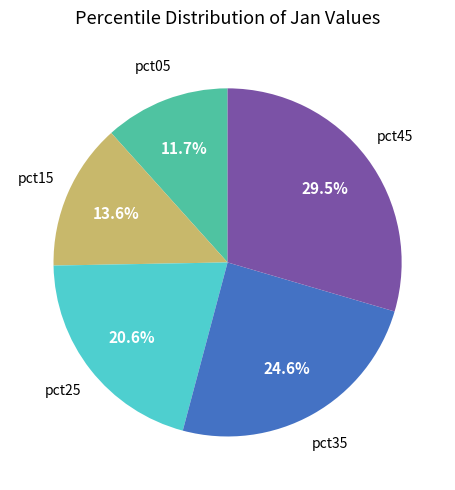

To the nearest percent, what is the average slice percentage?

20%